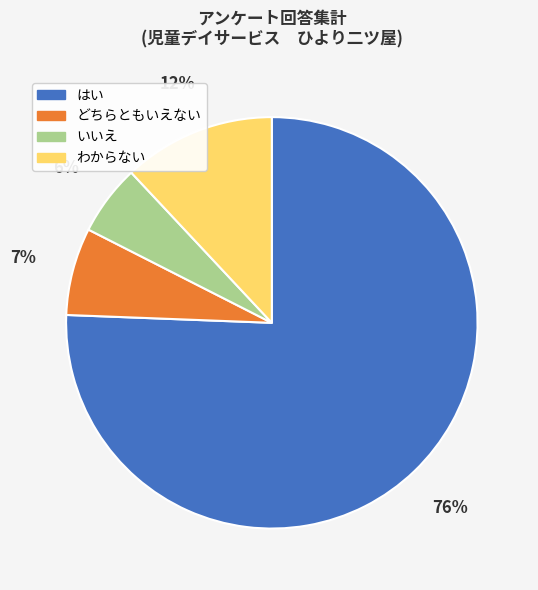

Which has a higher value, どちらともいえない or わからない?

わからない